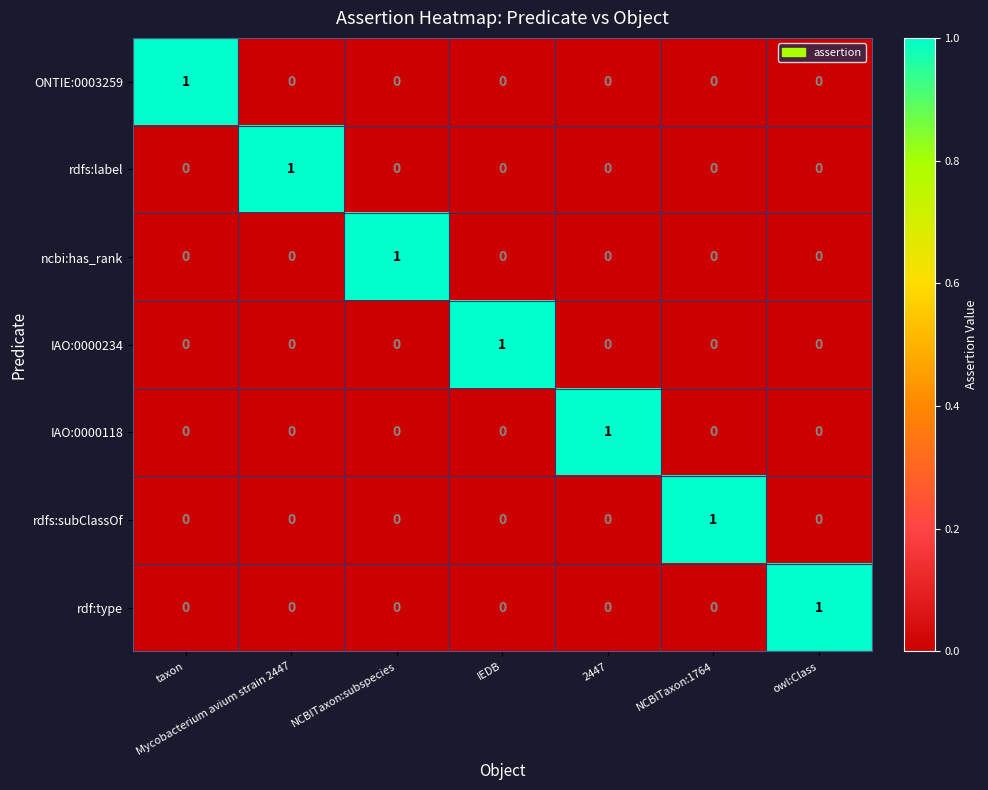

Count the ncbi:has_rank values in the range 0 to 1.

7